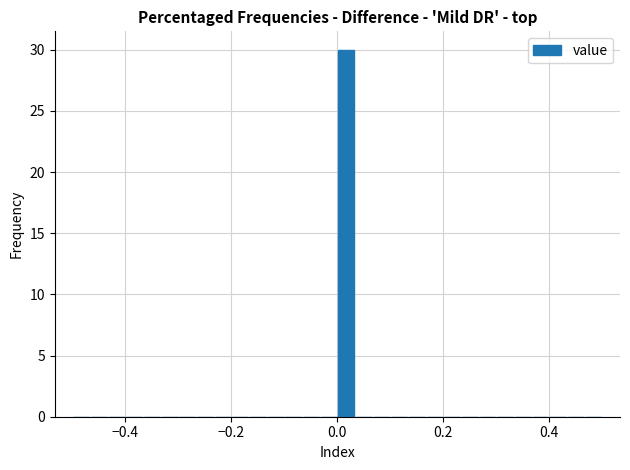

Read against the x-axis, roughly where is the centre of the tallest bar?

0.02